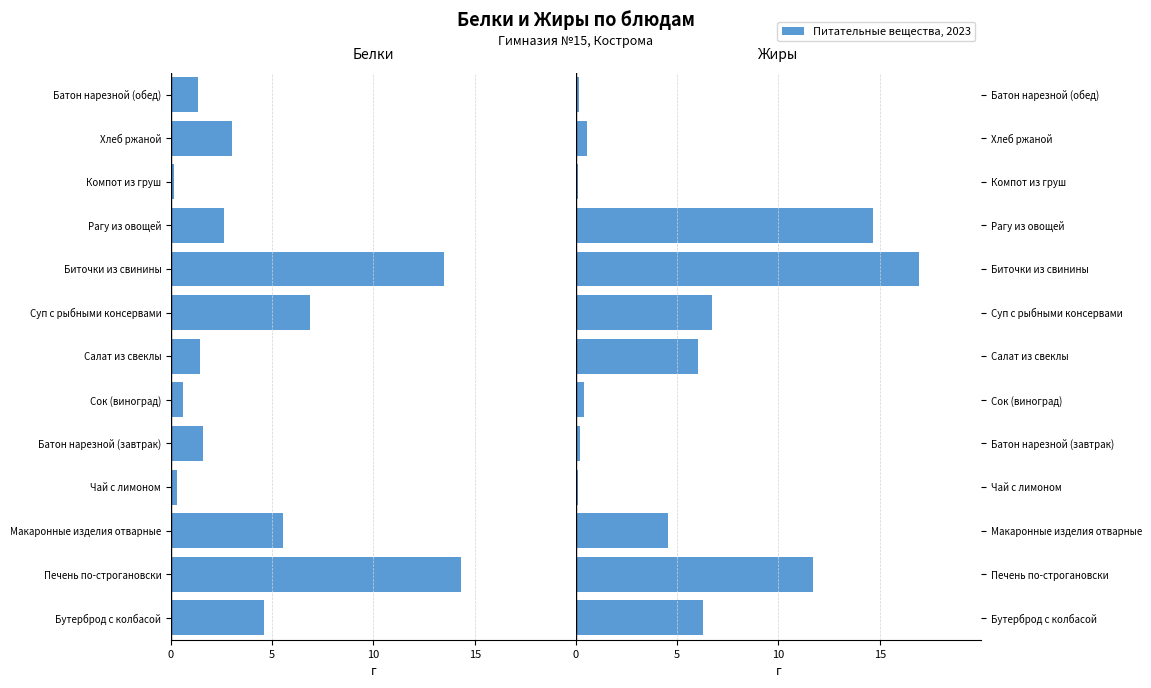

What is the difference between the maximum and minimum values in the Жиры series?

16.8